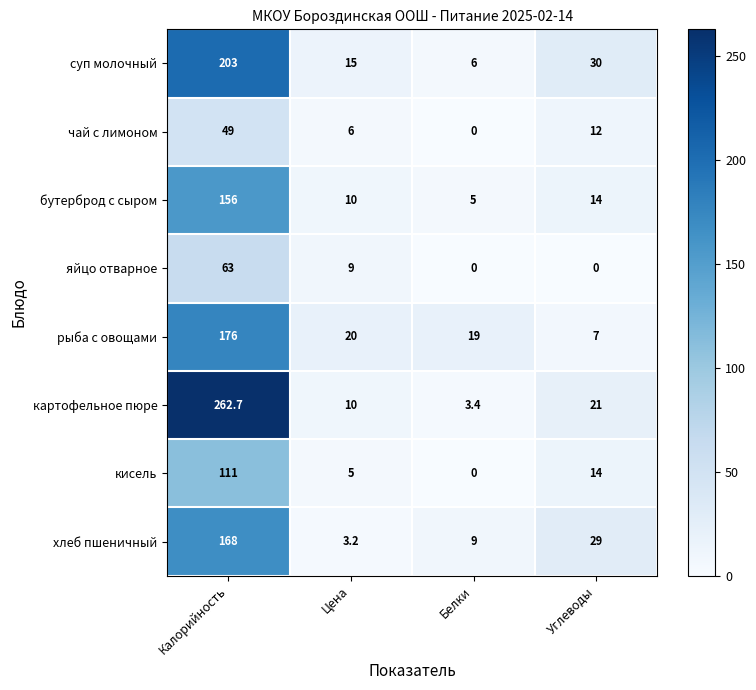

The value of хлеб пшеничный at Калорийность is 255.1. True or false?

False